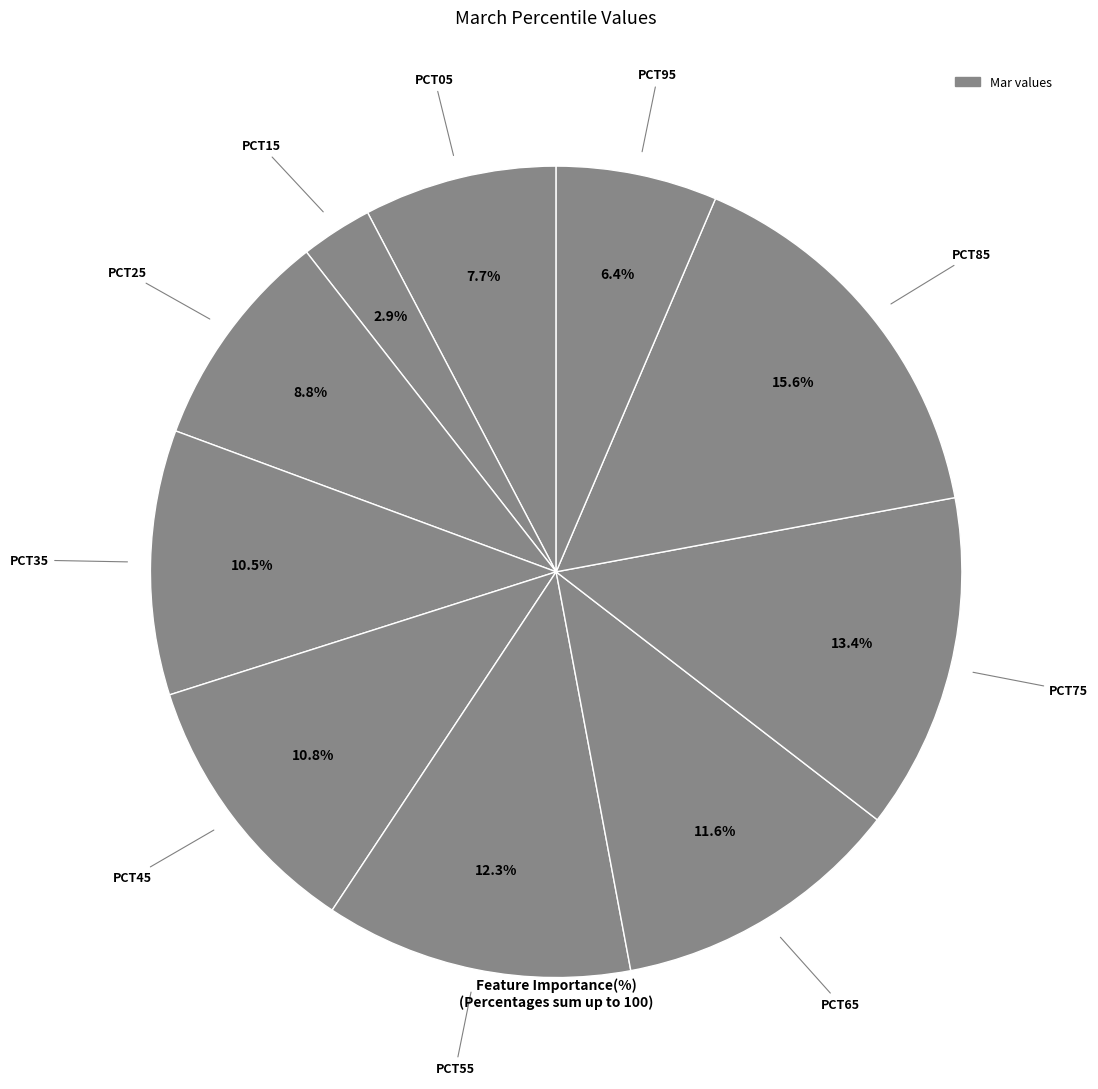

Rank the categories by value from lowest to highest.

pct15, pct95, pct05, pct25, pct35, pct45, pct65, pct55, pct75, pct85